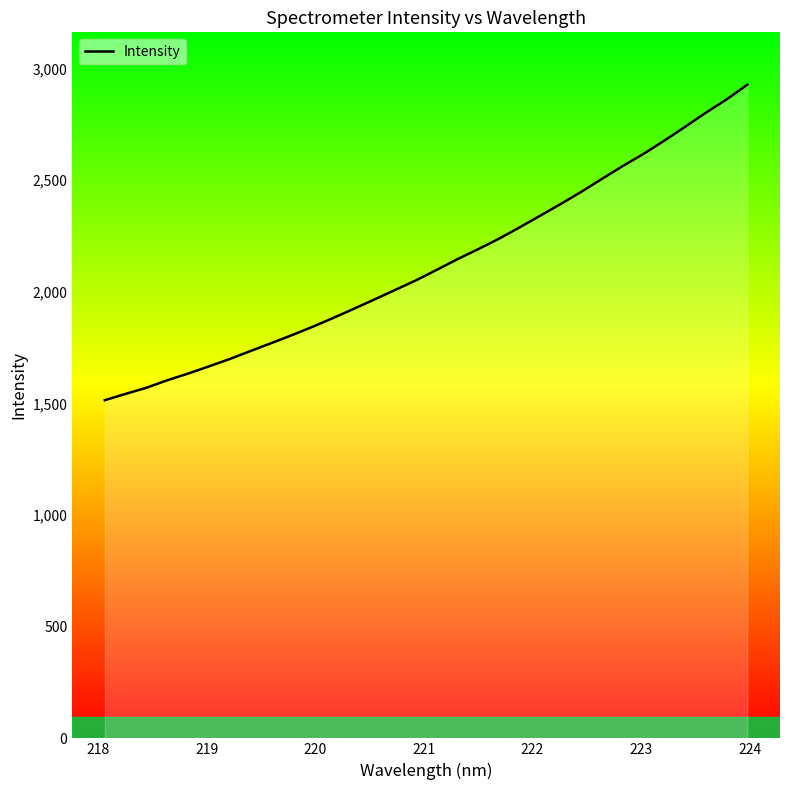

Count the number of values greater than 2097.

16